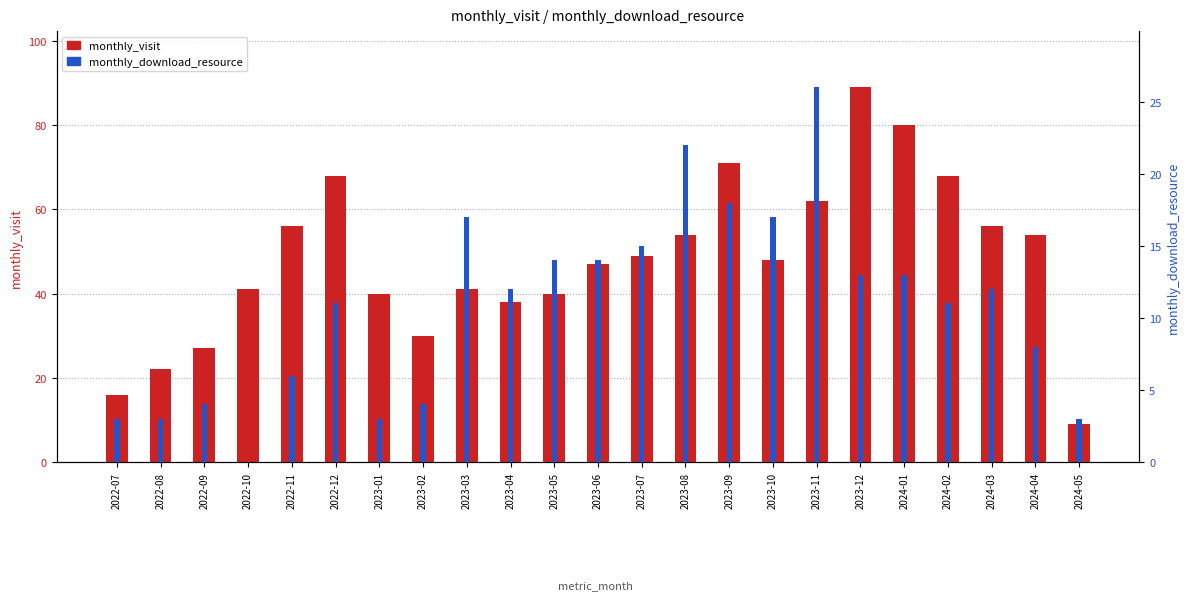

How many series are shown in this chart?

2